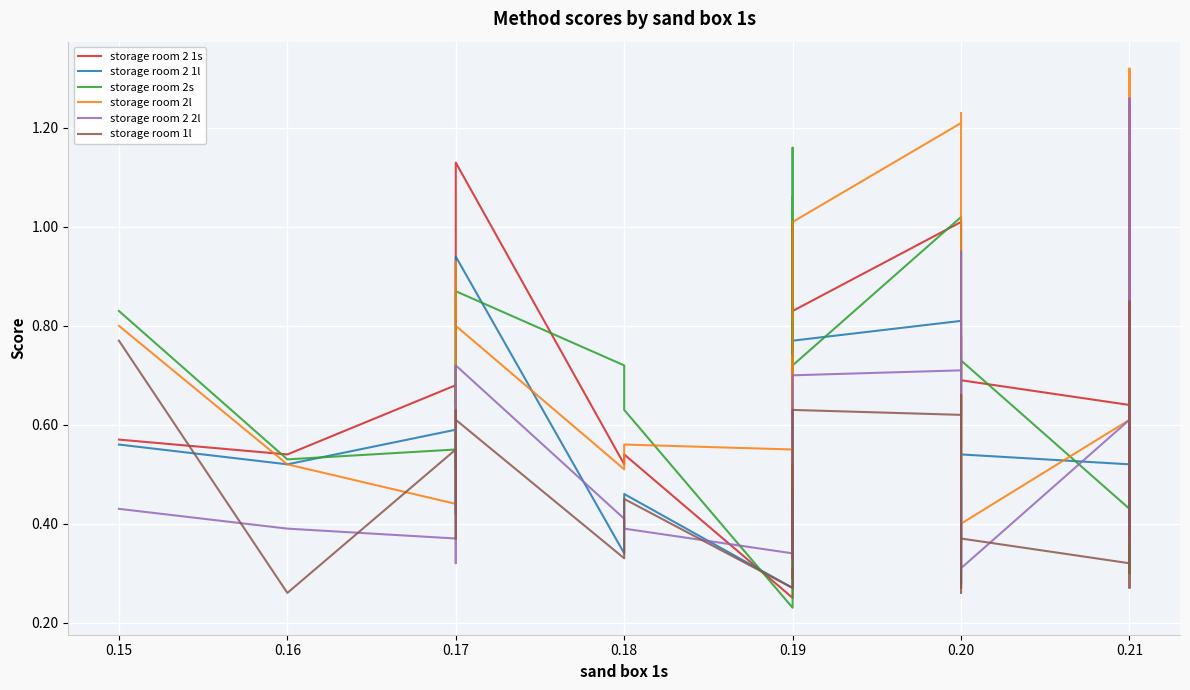

At which category does storage room 2 2l reach its first local valley?

0.17